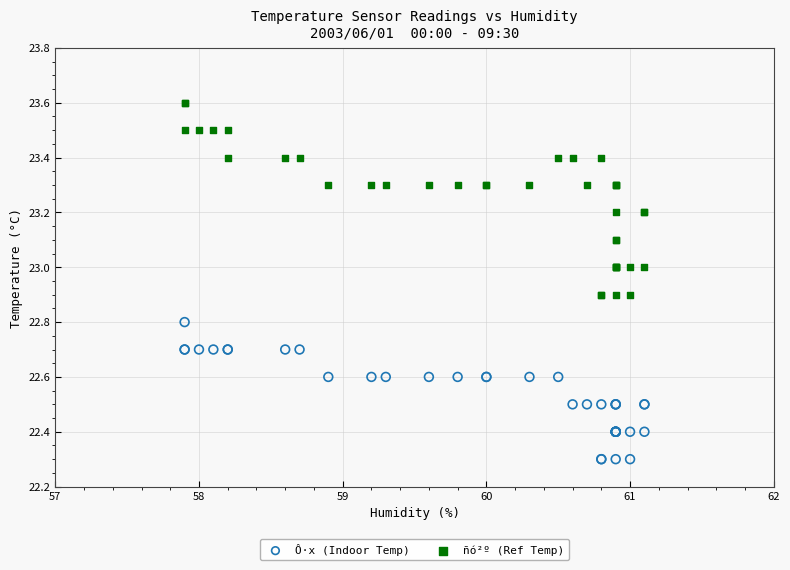

What is the X range (max minus min) for the scatter plot?

3.2